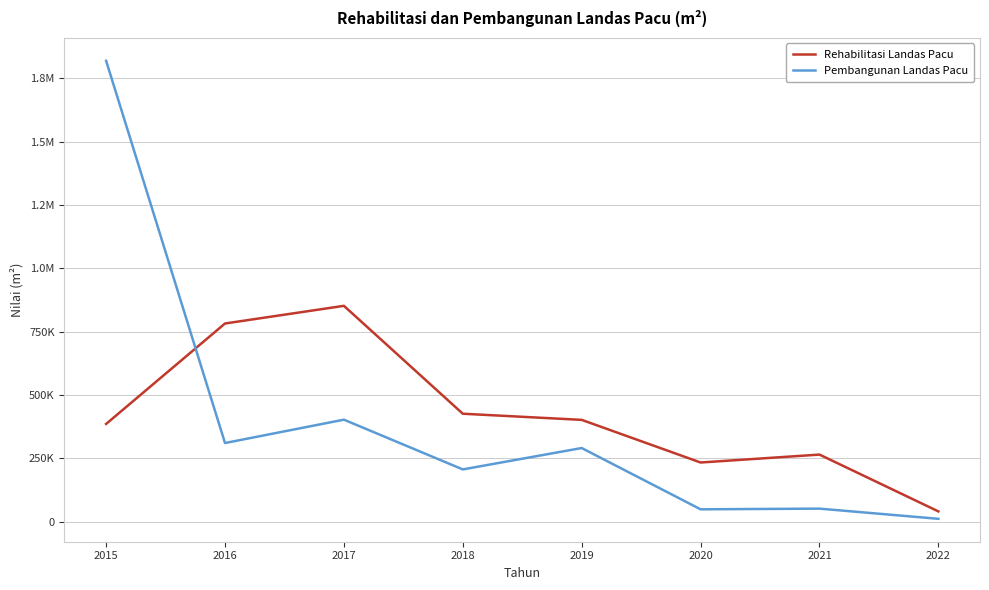

Does the chart have visible grid lines?

Yes